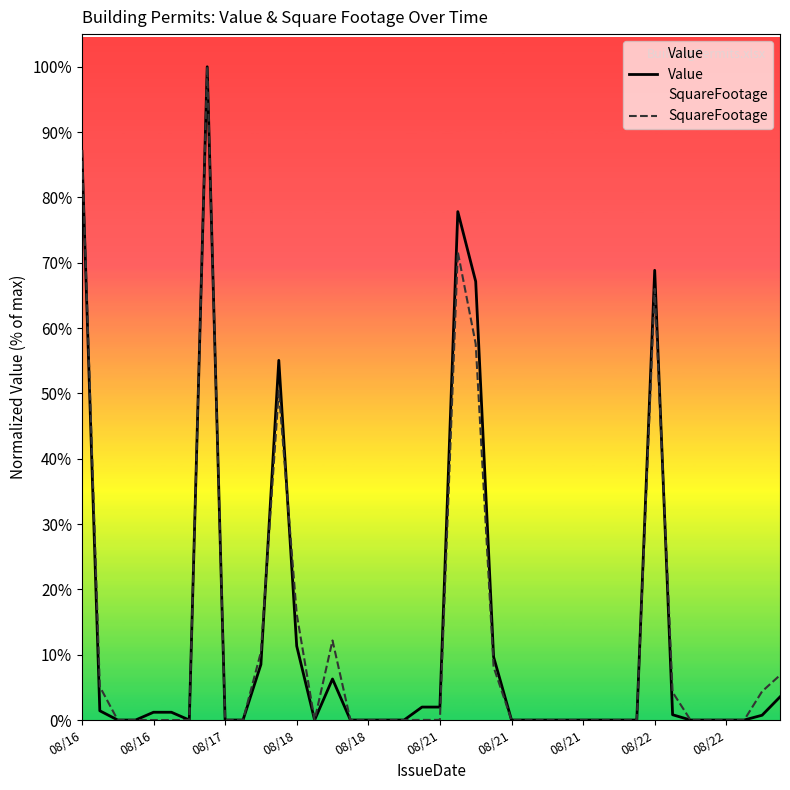

What is the label of the 10th point from the left?

08/22